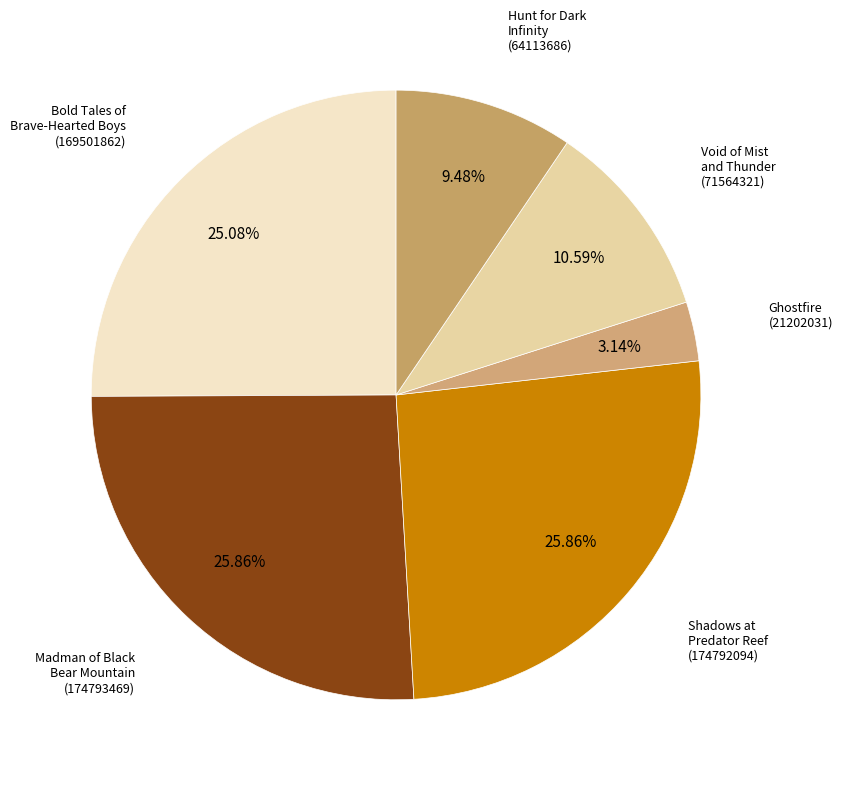

Which category has the smallest portion of the pie?

Ghostfire
(21202031)